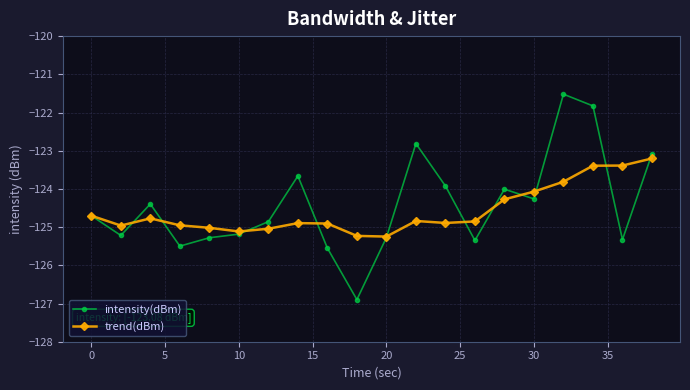

What is the value of the intensity(dBm) point at the 10th from the left?

-126.9